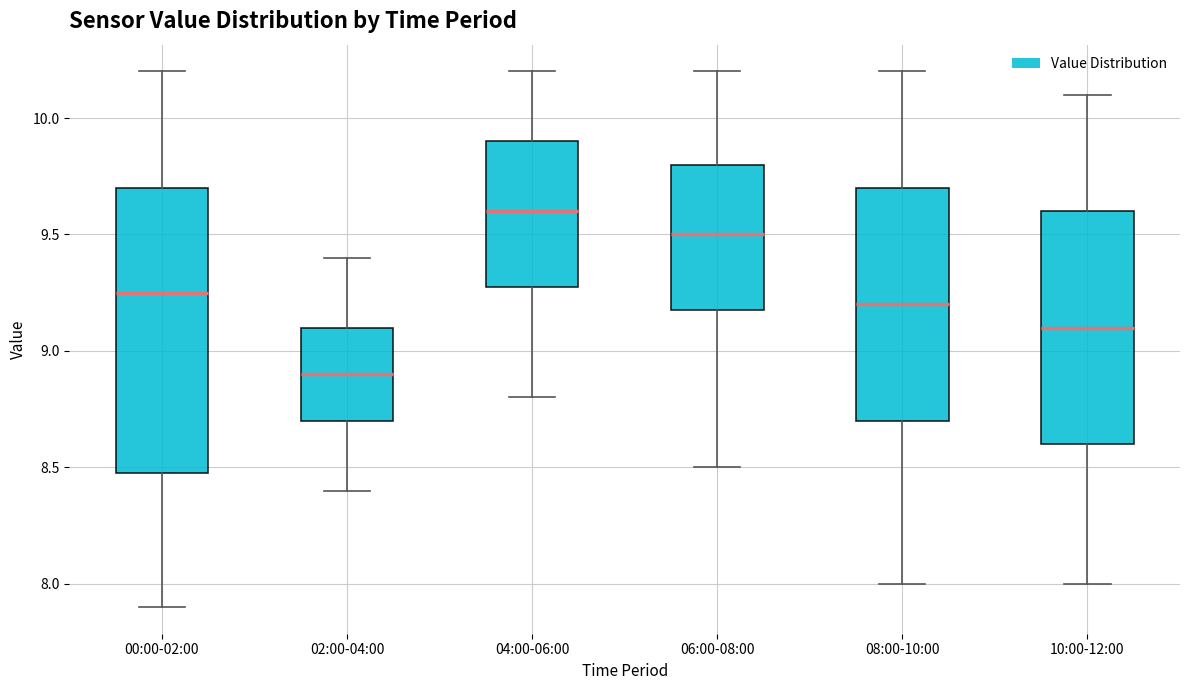

Reading left to right, transcribe this box plot: for each box, give where its median line is, the range the box spans, and where its two whiskers end, as read against the y-axis. The values are not printed on the chart, so give them approximately, as read against the axis.

00:00-02:00: median 9.25, box 8.50 to 9.70, whiskers 7.90 to 10.20
02:00-04:00: median 8.90, box 8.70 to 9.10, whiskers 8.40 to 9.40
04:00-06:00: median 9.60, box 9.30 to 9.90, whiskers 8.80 to 10.20
06:00-08:00: median 9.50, box 9.20 to 9.80, whiskers 8.50 to 10.20
08:00-10:00: median 9.20, box 8.70 to 9.70, whiskers 8.00 to 10.20
10:00-12:00: median 9.10, box 8.60 to 9.60, whiskers 8.00 to 10.10